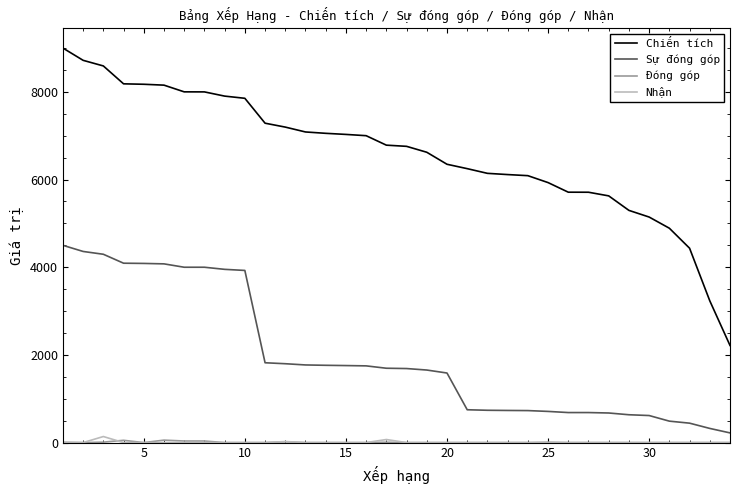

True or false: Sự đóng góp and Nhận intersect in this chart.

False